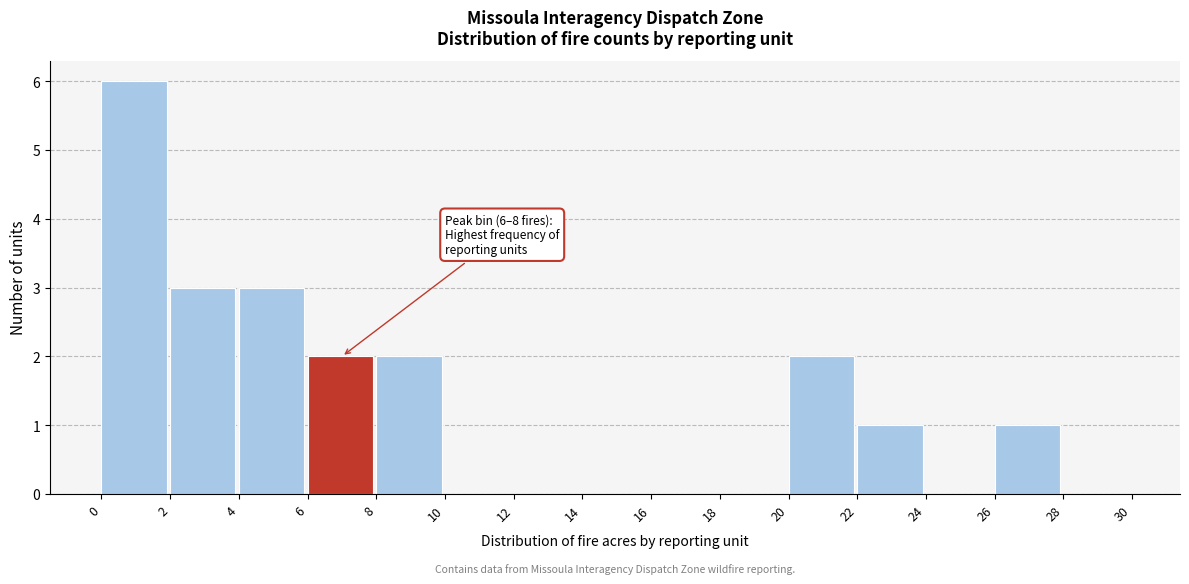

Which range on the x-axis has the tallest bar?

0 to 2